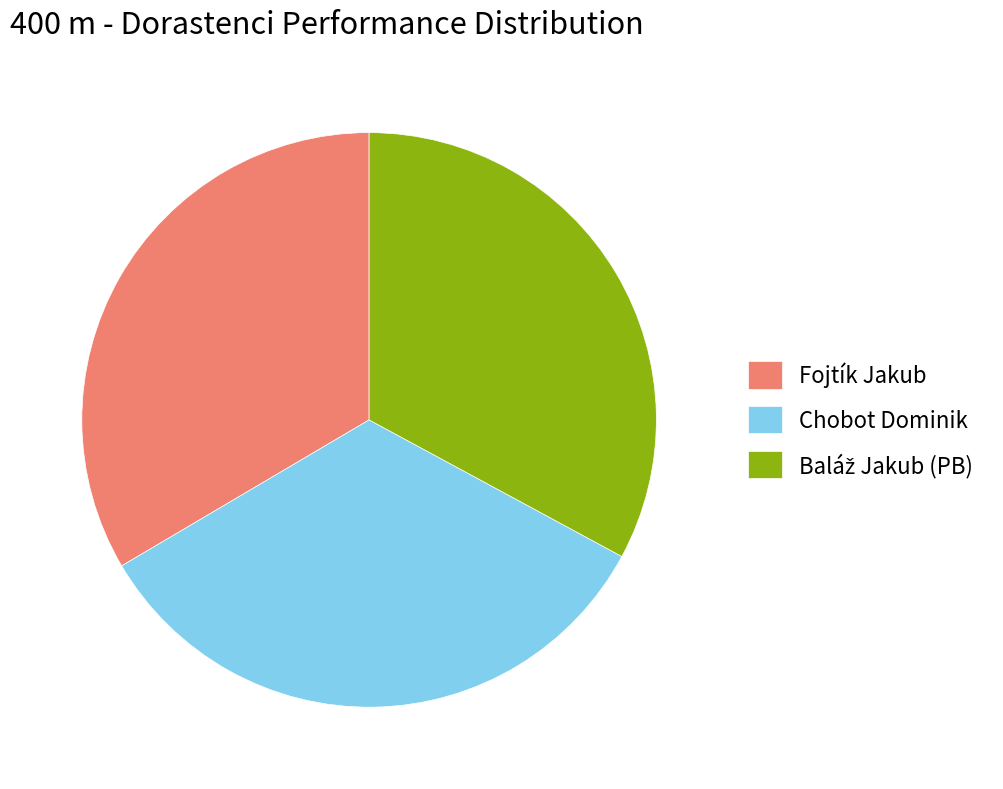

Does any single category account for the majority?

No